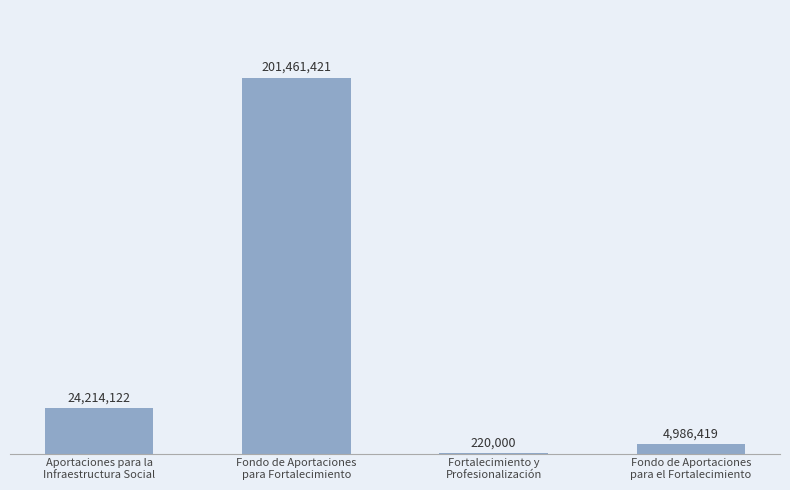

Are the bars grouped side by side (vs. stacked)?

No